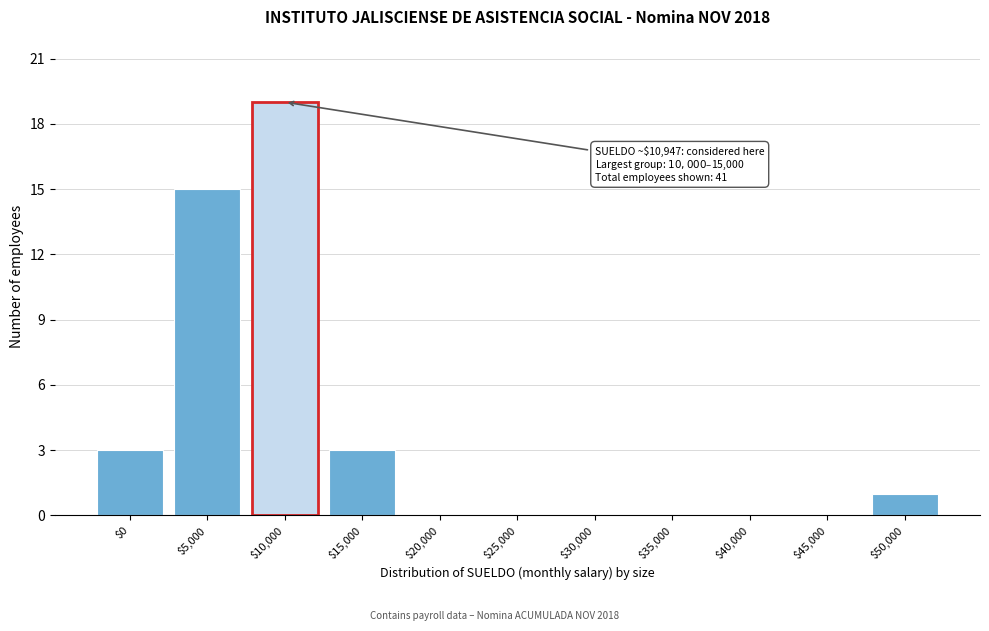

True or false: the data shows 2 at $15,000.

False